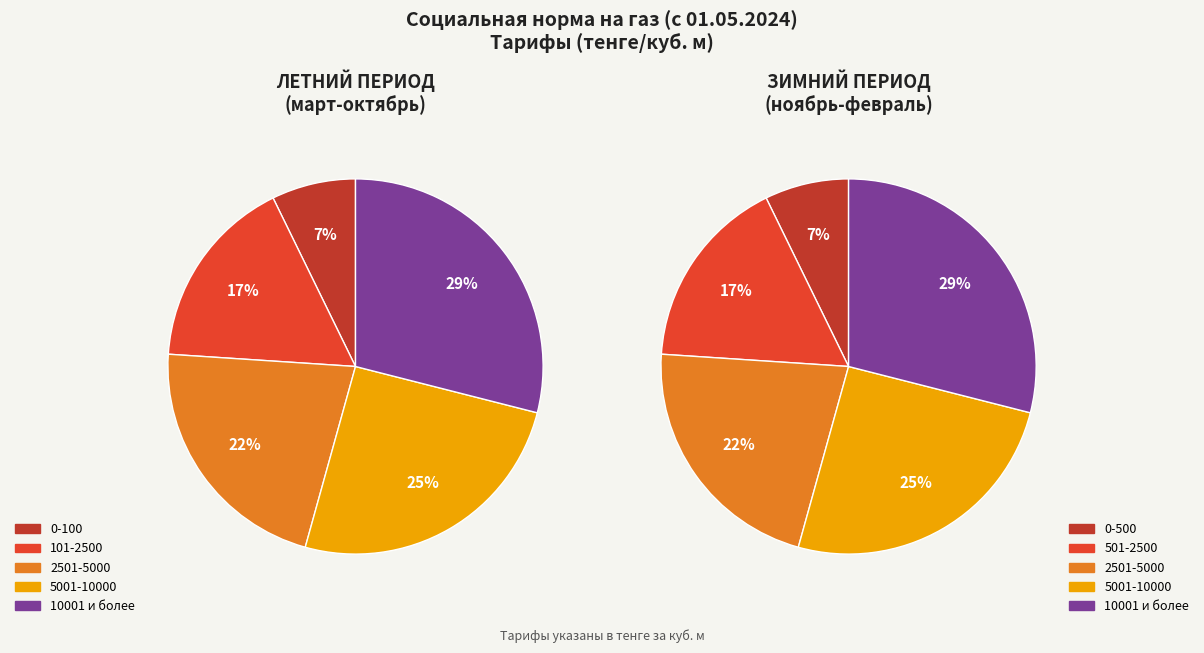

Which category has the biggest portion of the pie?

10001 и более